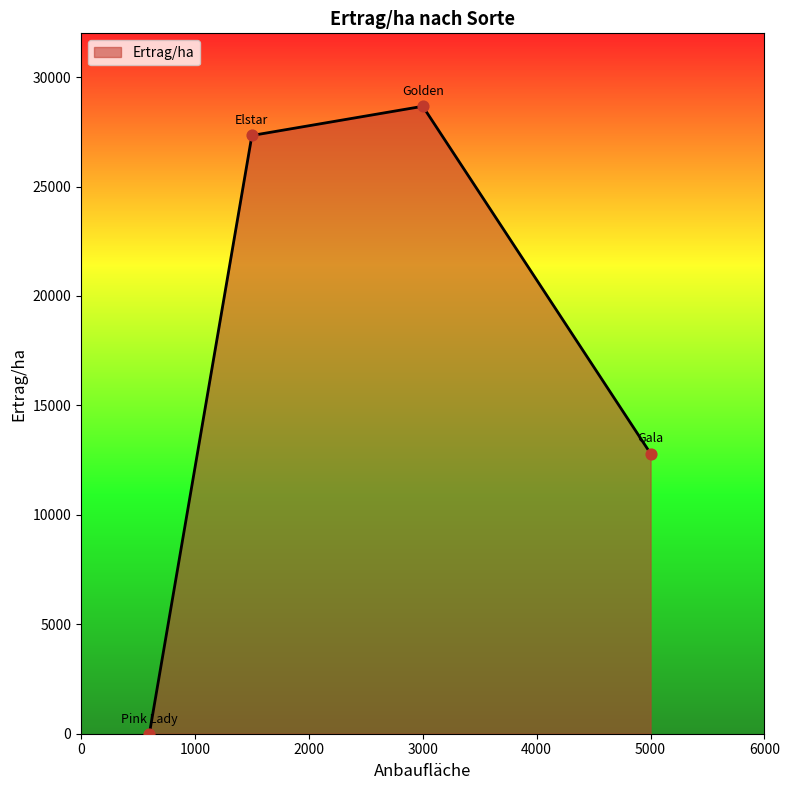

What is the sum of all values?

68800.0